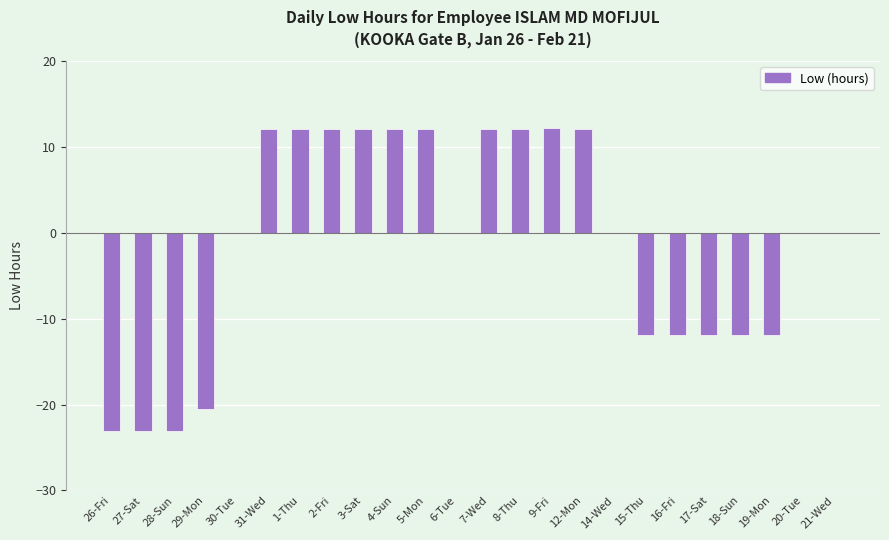

True or false: the data shows 18.8 at 9-Fri.

False